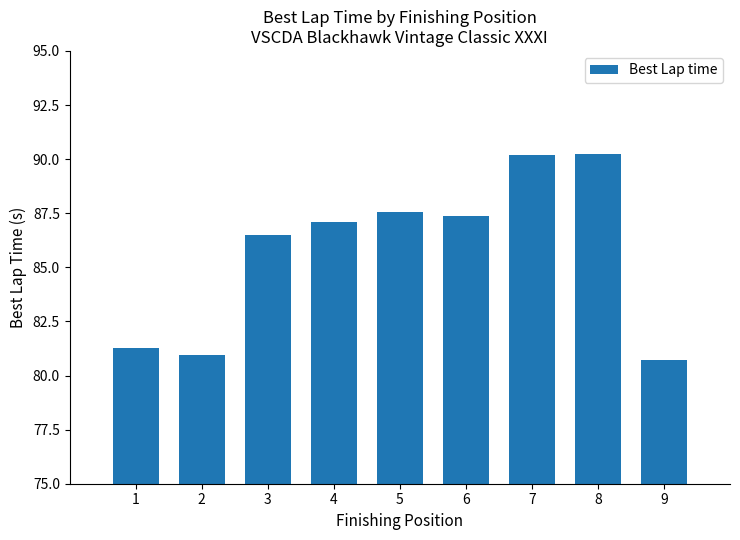

The value at 6 is 59.2. True or false?

False